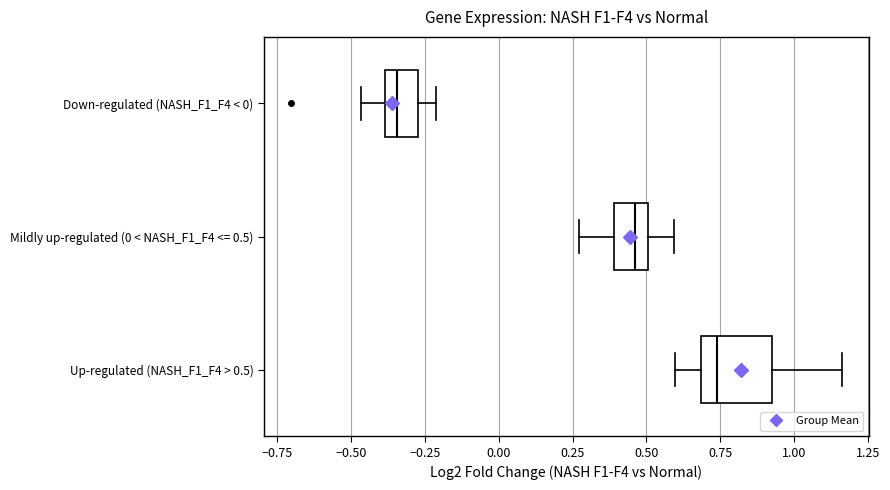

Where does the median line of the box for Up-regulated (NASH_F1_F4 > 0.5) sit on the x-axis? The values are not printed on the chart, so give them approximately, as read against the axis.

0.75